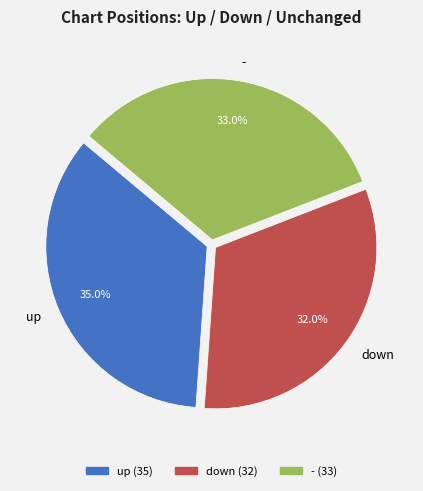

Which category has the smallest portion of the pie?

down